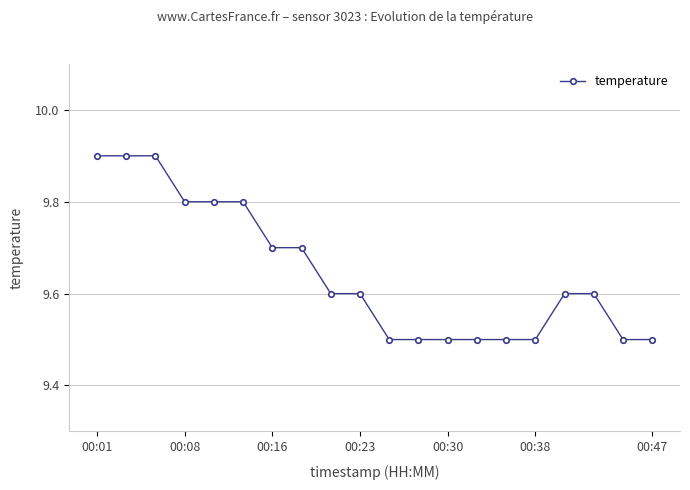

What is the minimum value shown in the chart?

9.5